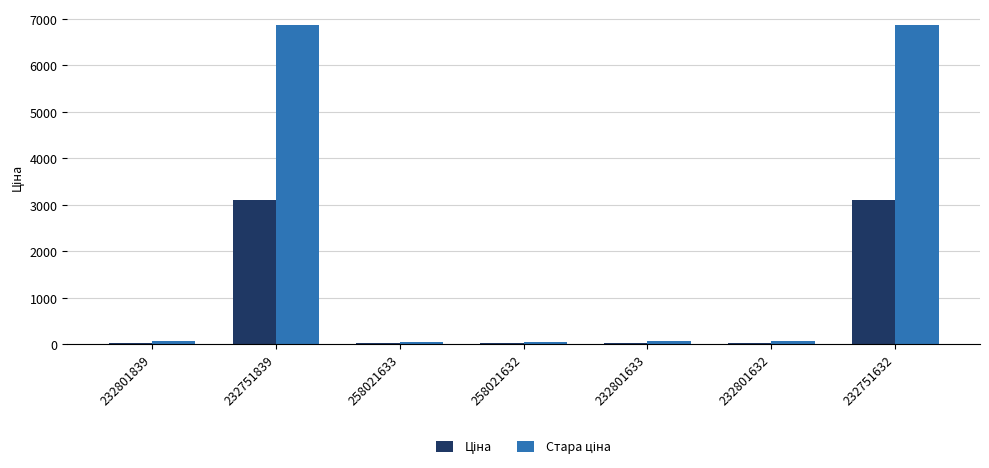

What is the maximum value shown in the chart?

6869.4